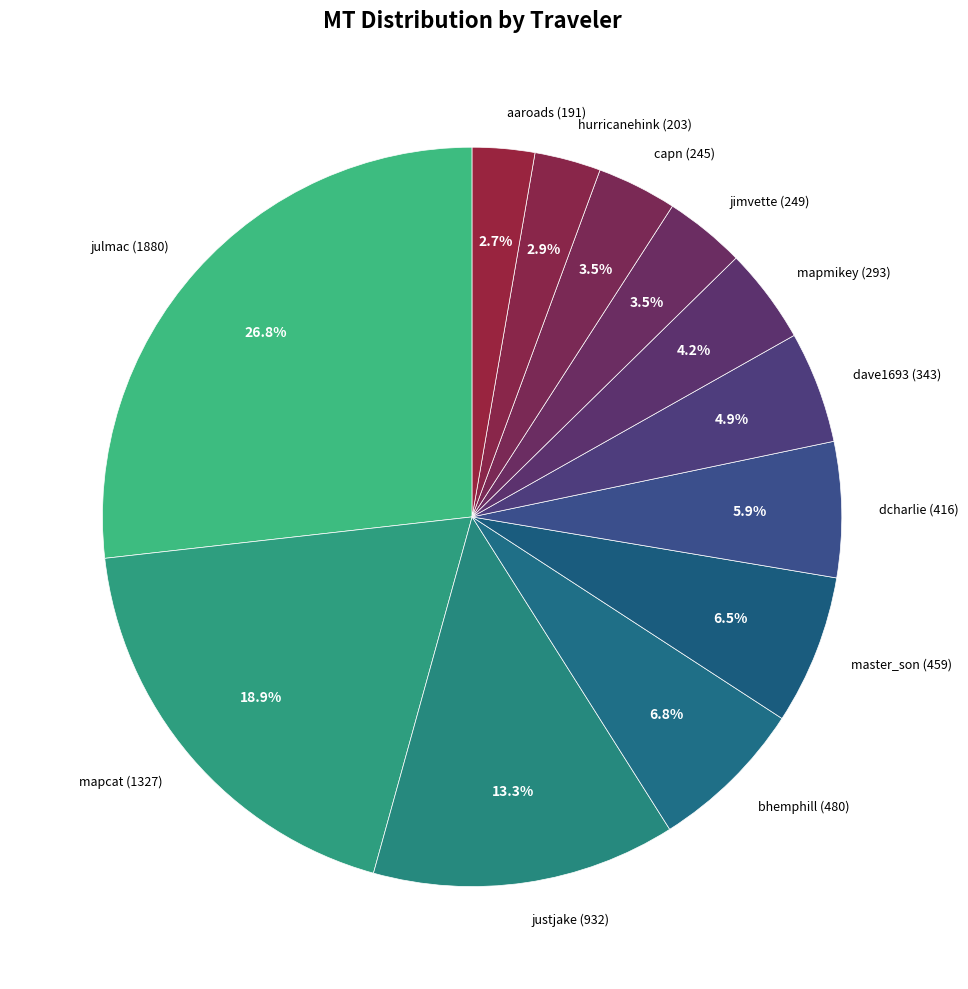

Is there a majority slice in this chart?

No